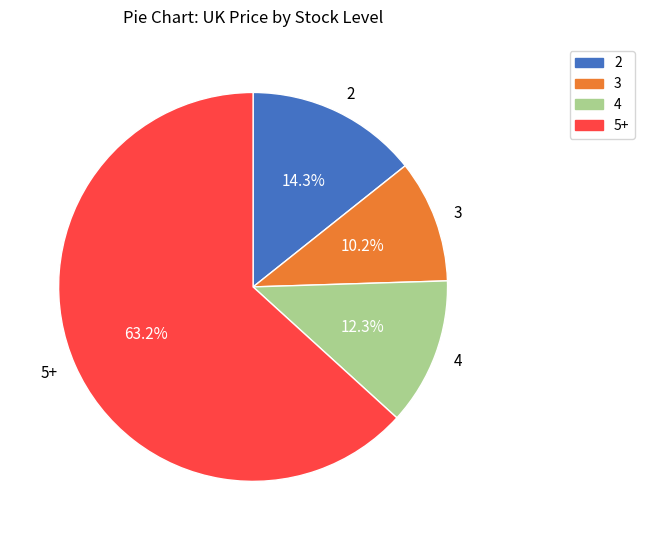

Which slice is the smallest?

3